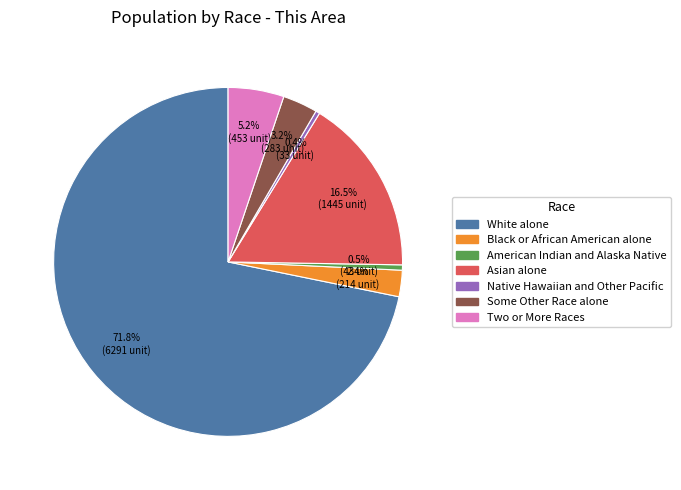

Is there any slice that represents more than half of the pie?

Yes